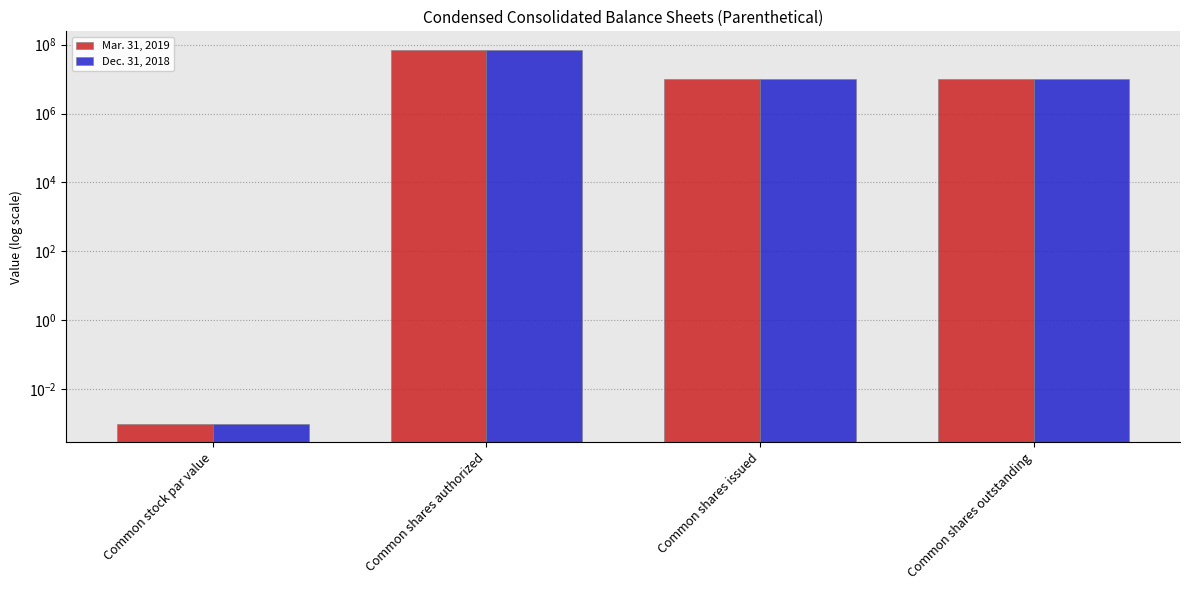

What is the sum of all Mar. 31, 2019 values?

90128708.0